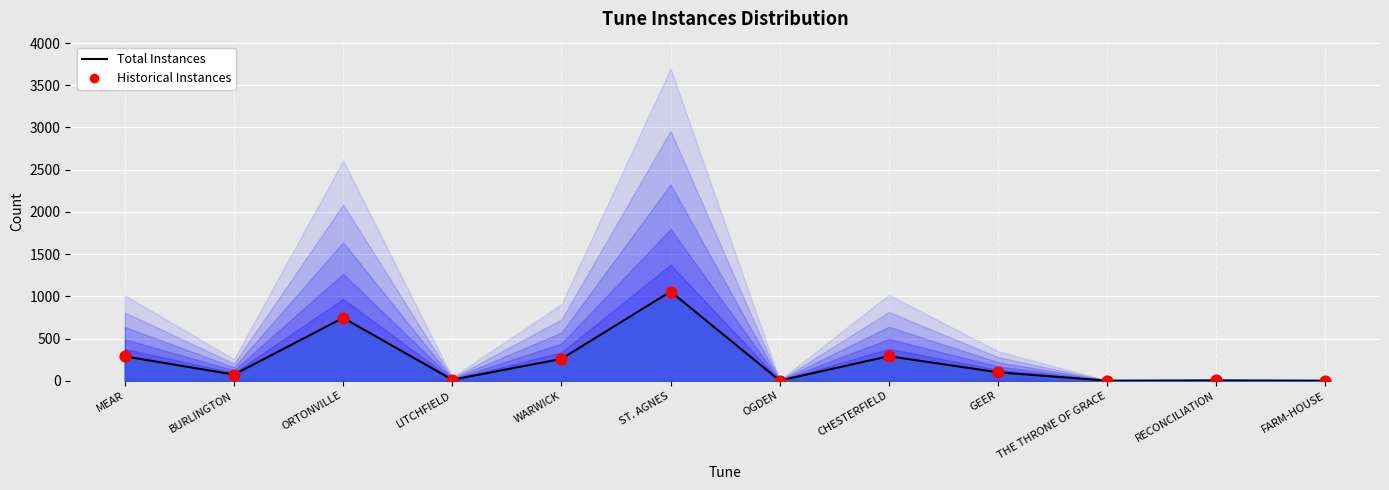

What is the total value across all series at THE THRONE OF GRACE?

2